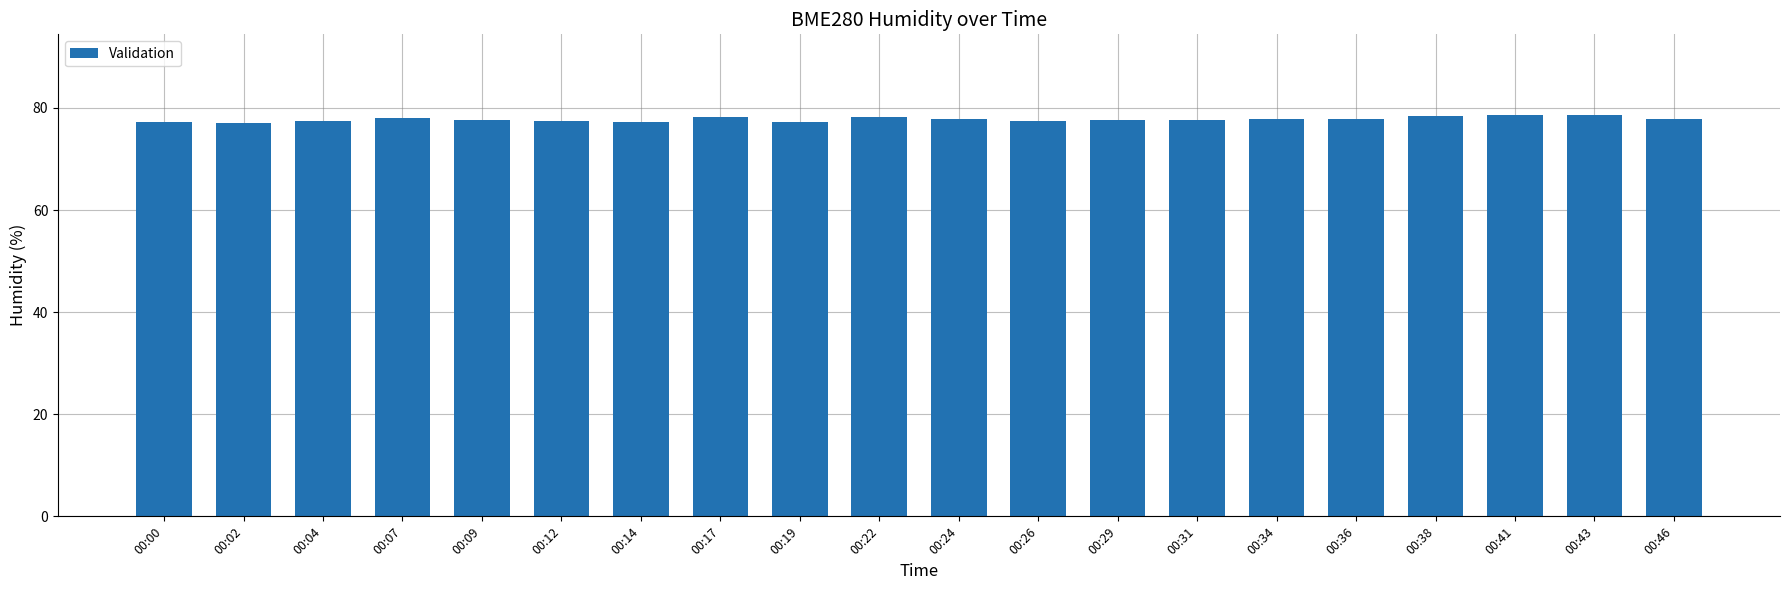

Approximately how many times larger is the value at 00:09 compared to 00:31?

1.0